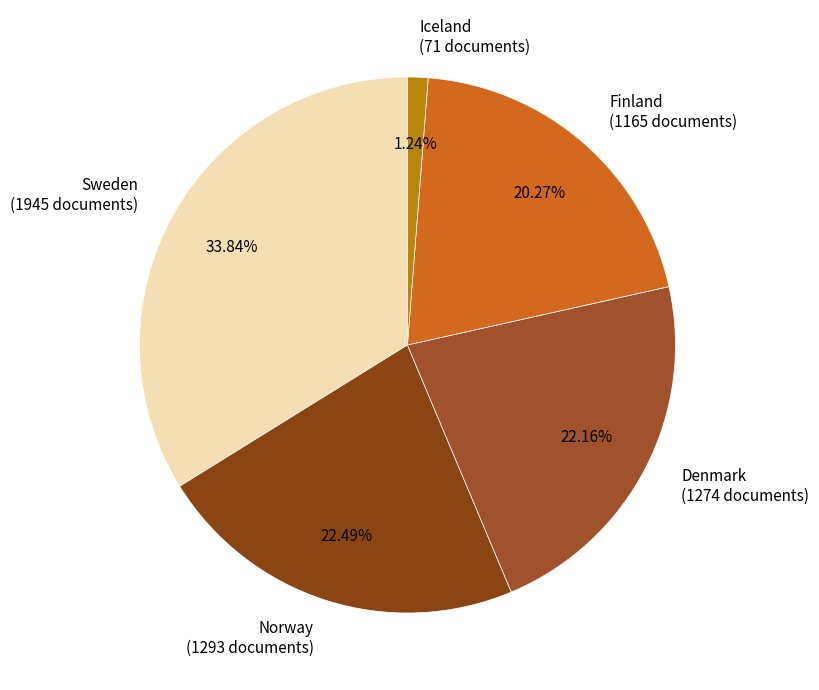

Is Iceland (71 documents) the majority of the pie?

No